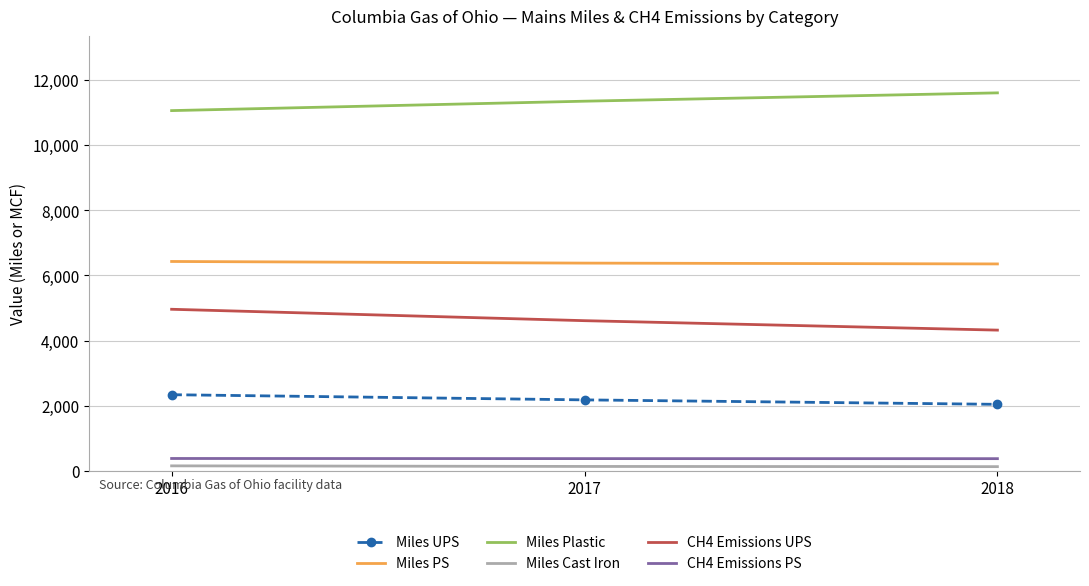

What is the difference between the second highest and minimum values in the Miles Cast Iron series?

6.3